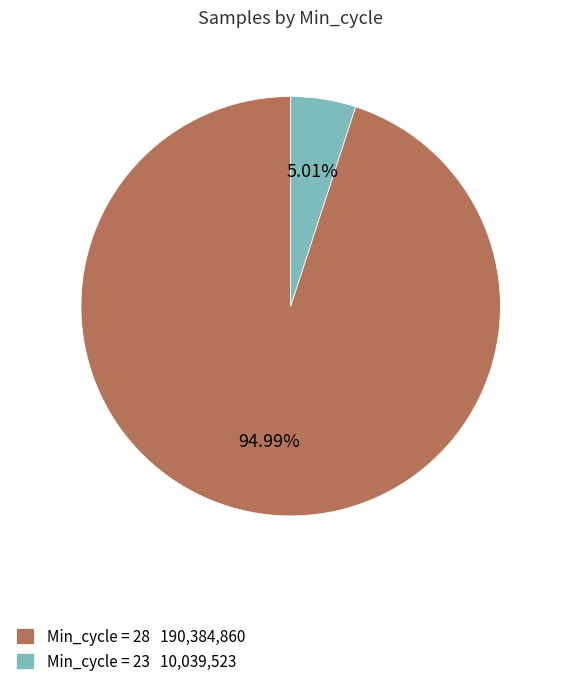

Which has a higher value, Min_cycle = 28 190,384,860 or Min_cycle = 23 10,039,523?

Min_cycle = 28 190,384,860